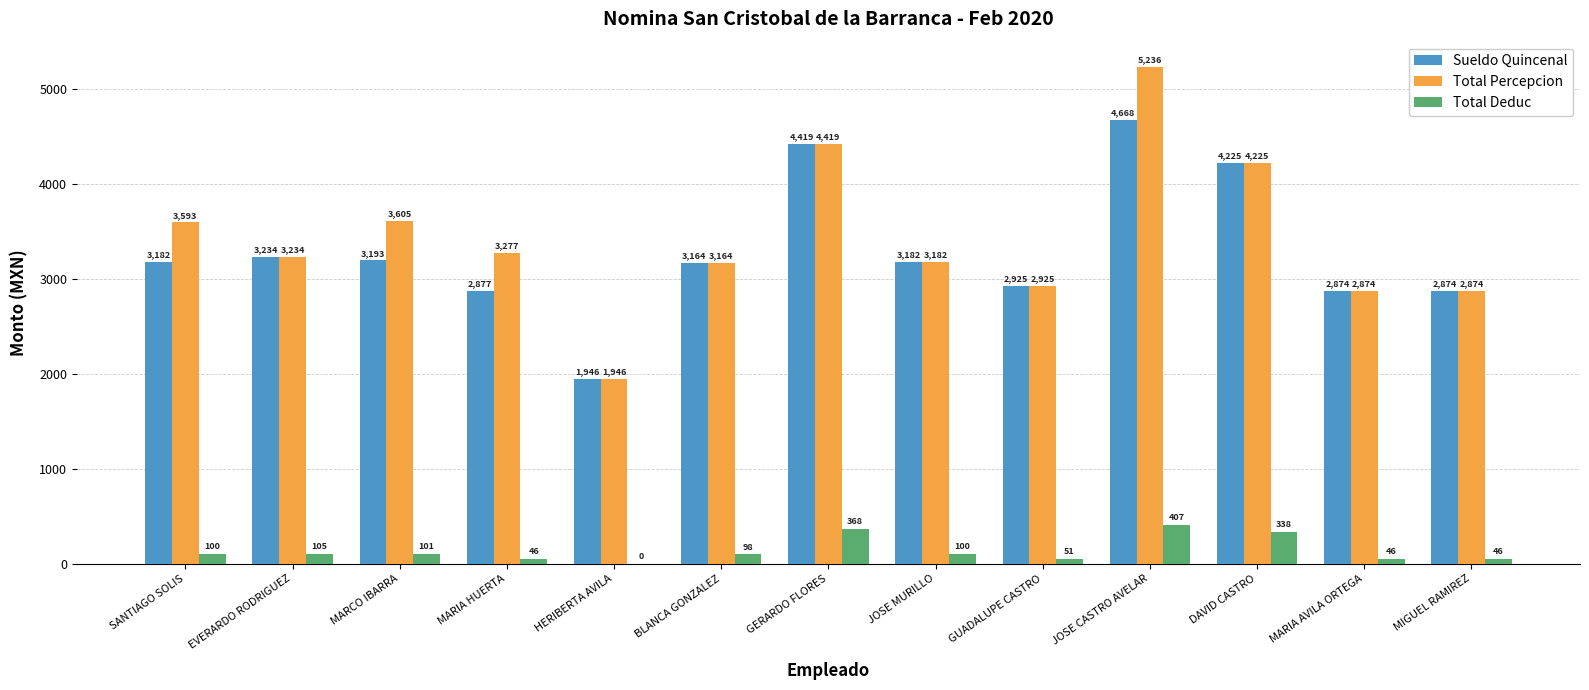

Which series has the largest range (max minus min)?

Total Percepcion